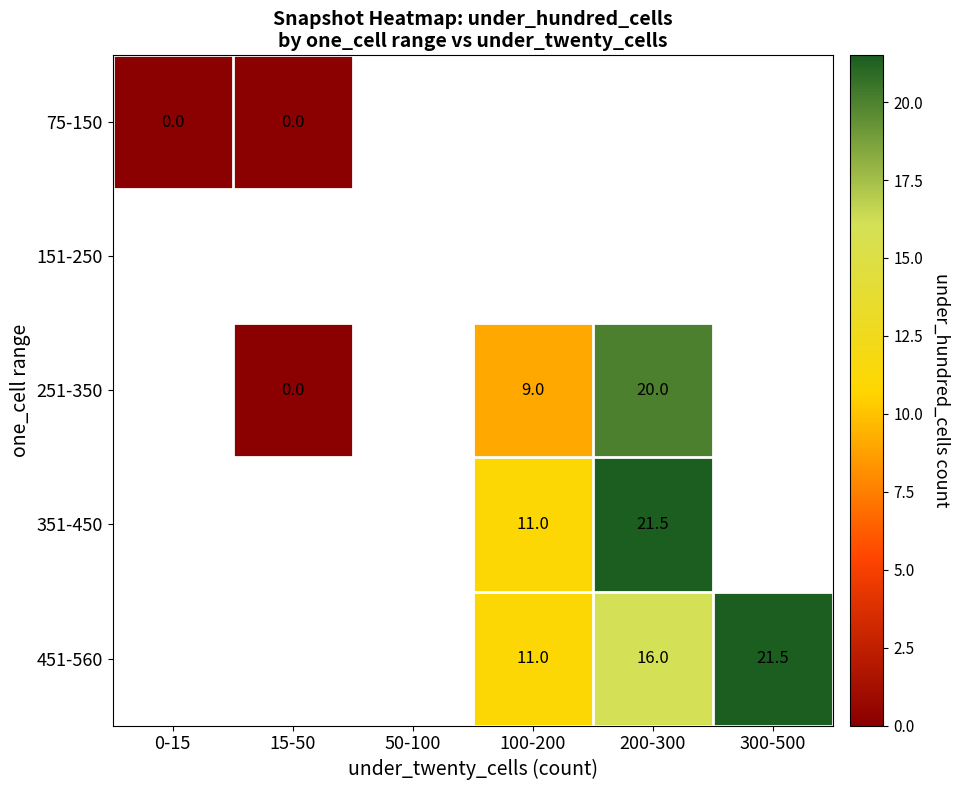

How many data points in 251-350 are less than 9?

1